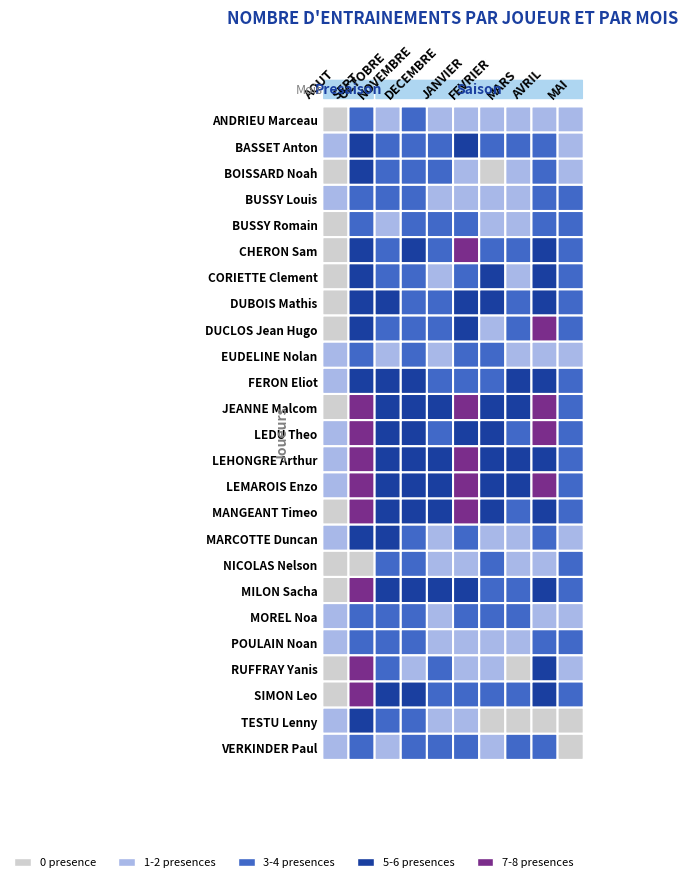

What is the difference between the maximum and minimum values in the MARCOTTE Duncan series?

5